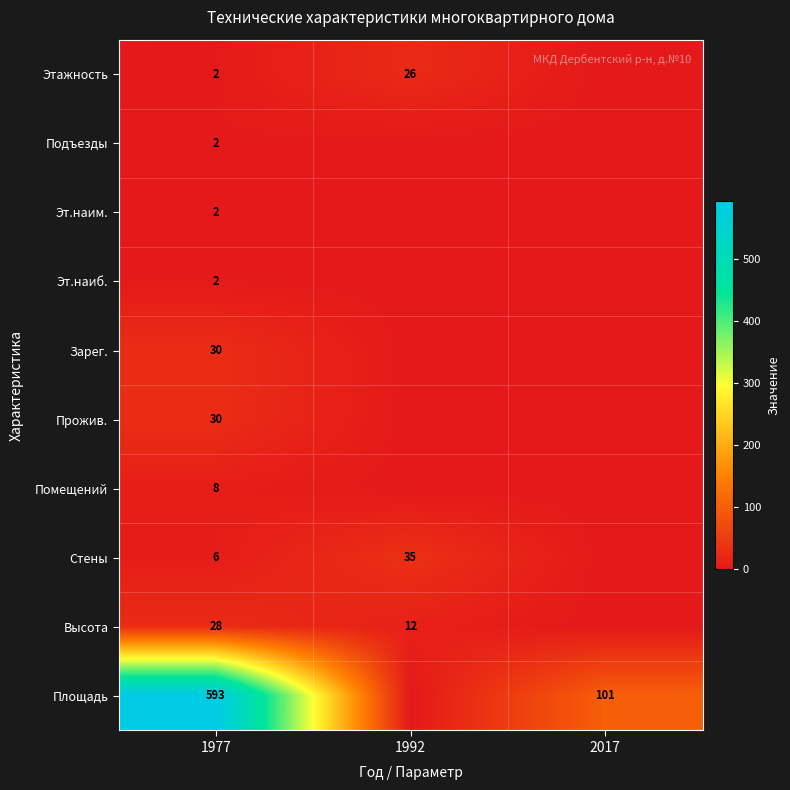

The Стены series shows 57 at 1992. True or false?

False